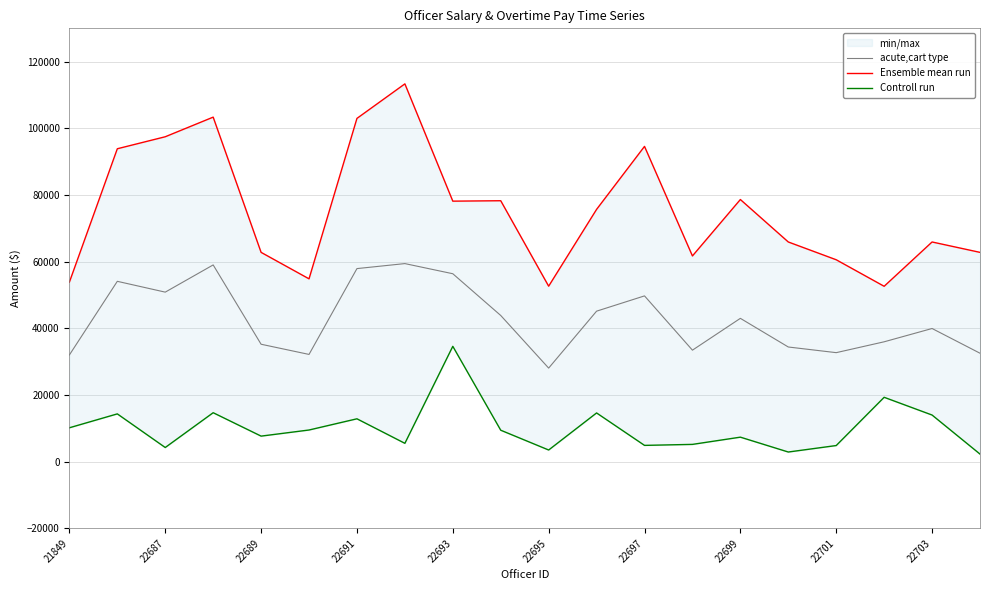

At which category does acute,cart type reach its first local valley?

22687